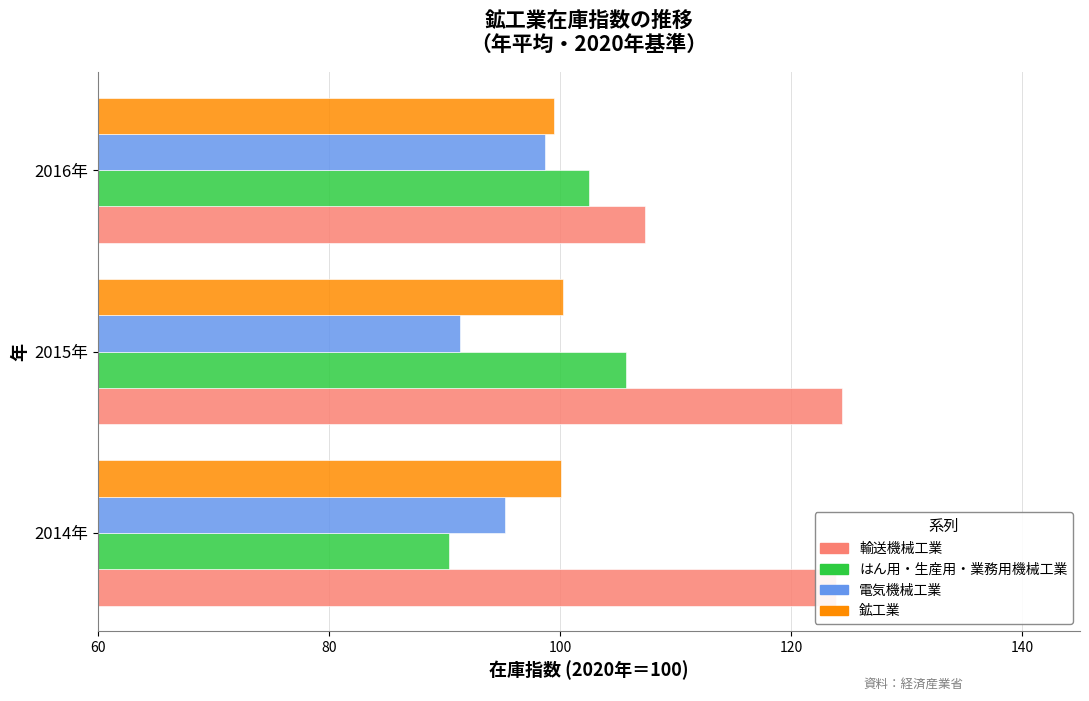

What is the sum of the 輸送機械工業 values at 2016年 and 2014年?

231.2